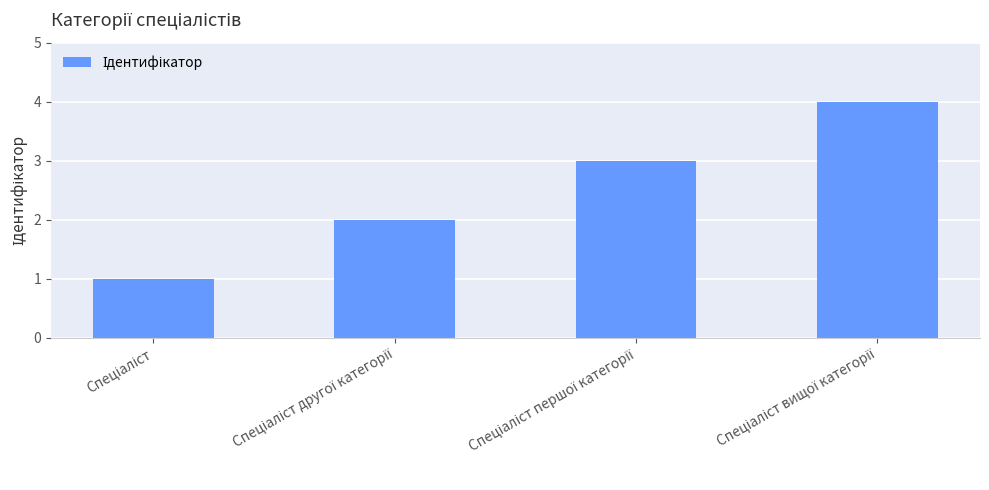

Does the chart contain any negative values?

No